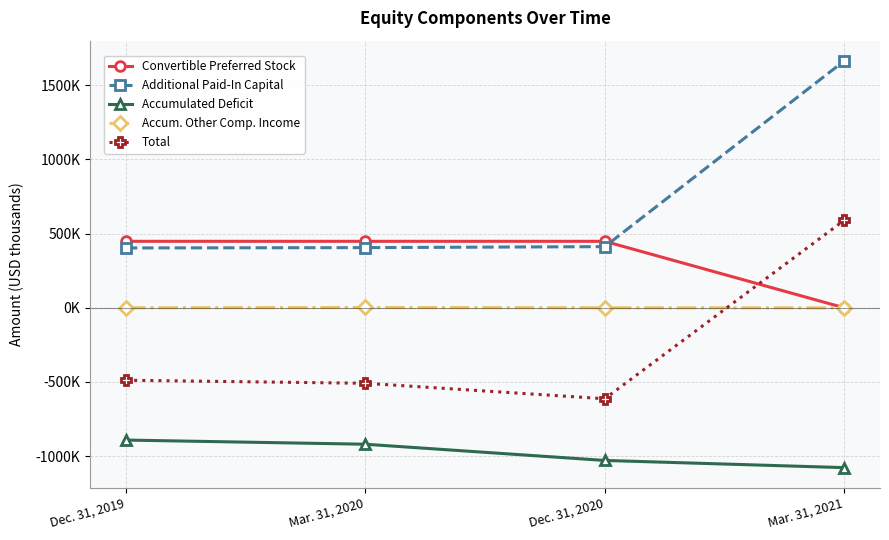

What is the difference between the maximum and second lowest values in the Accumulated Deficit series?

137349